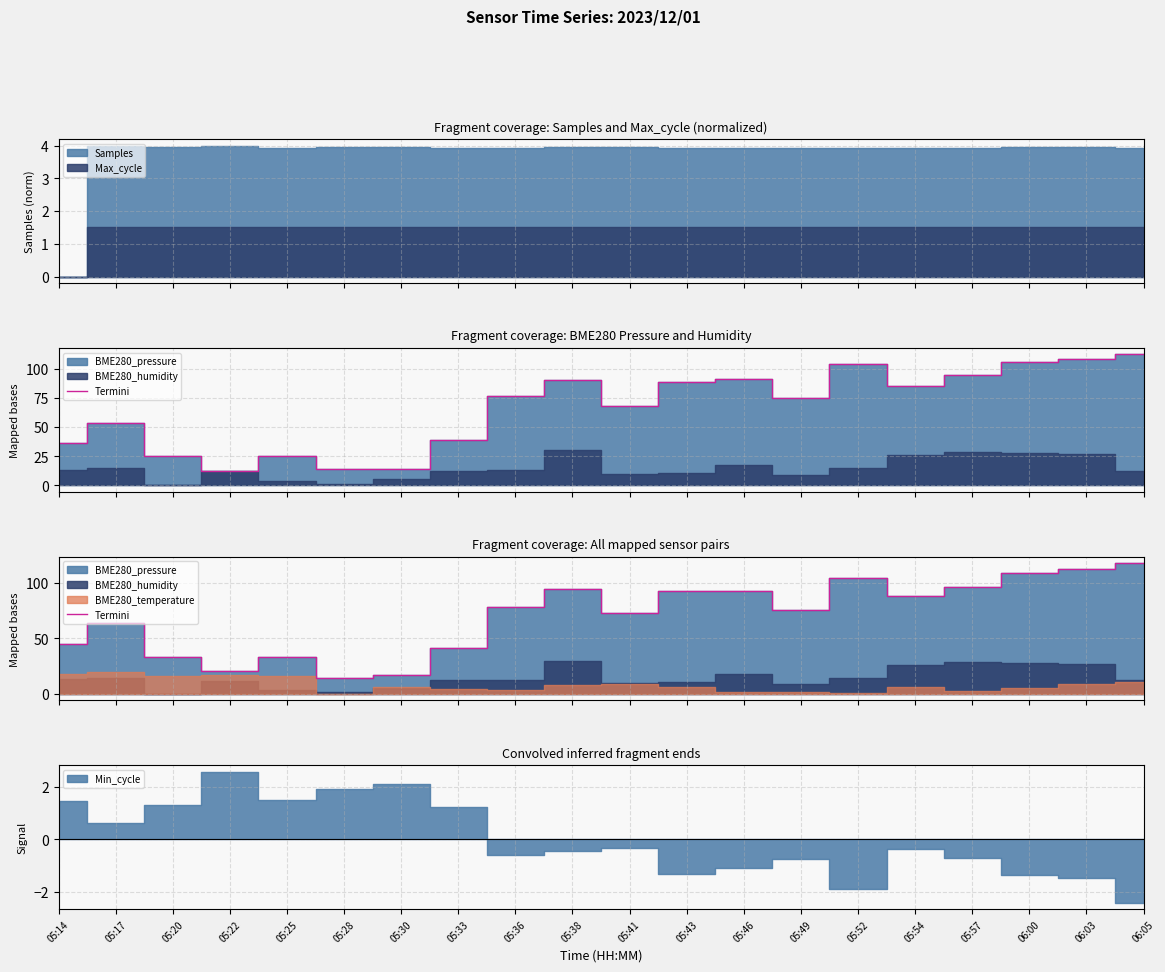

What position from the right is 05:41?

10